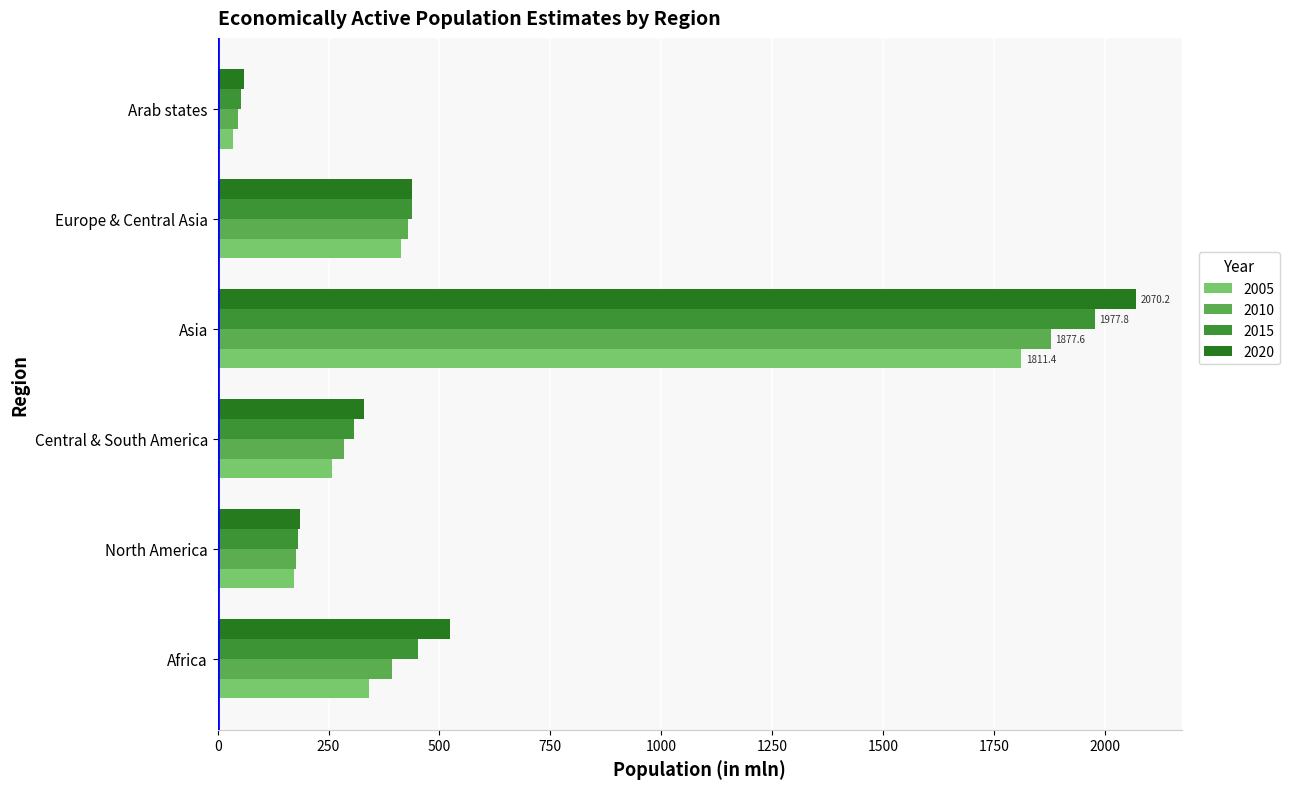

What is the maximum value for 2010?

1877.6